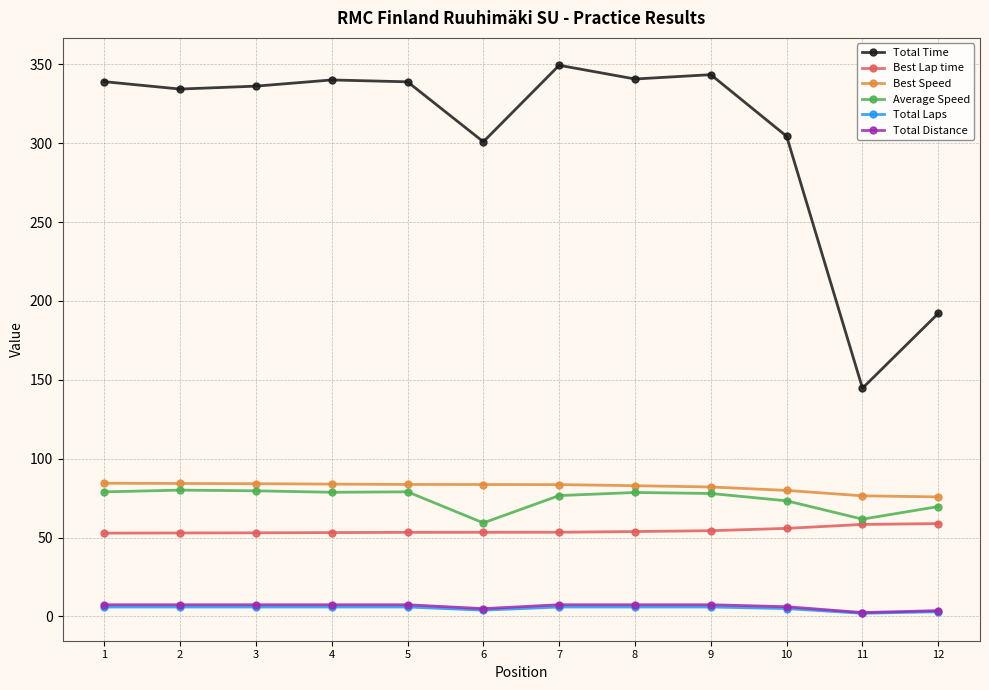

Which category has the lowest value in the Total Time series?

11